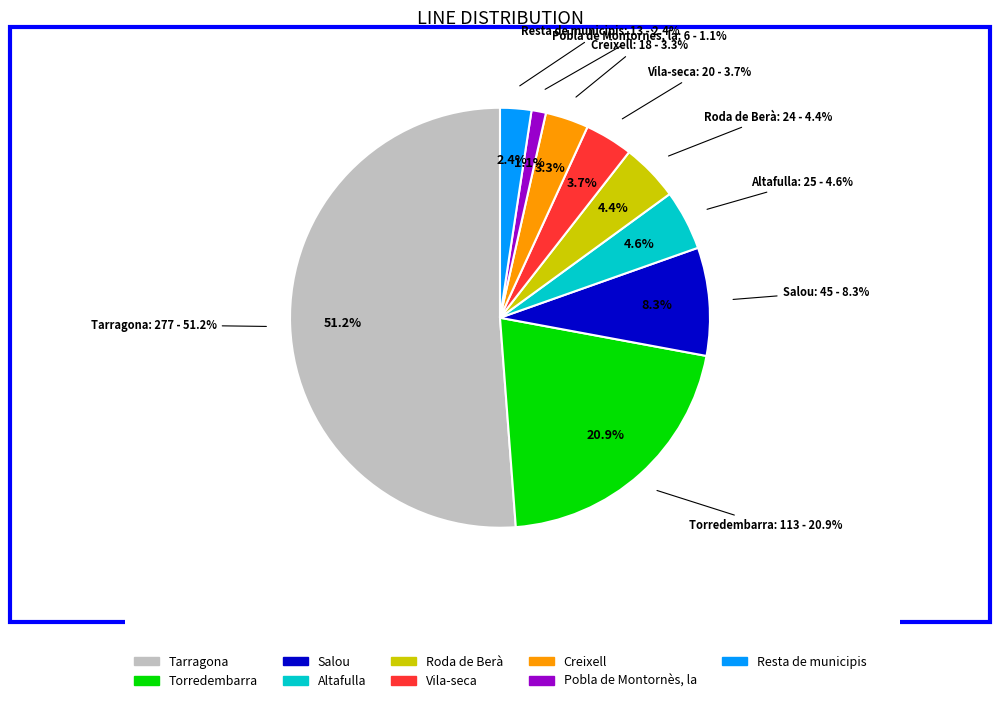

Is Resta de municipis the majority of the pie?

No